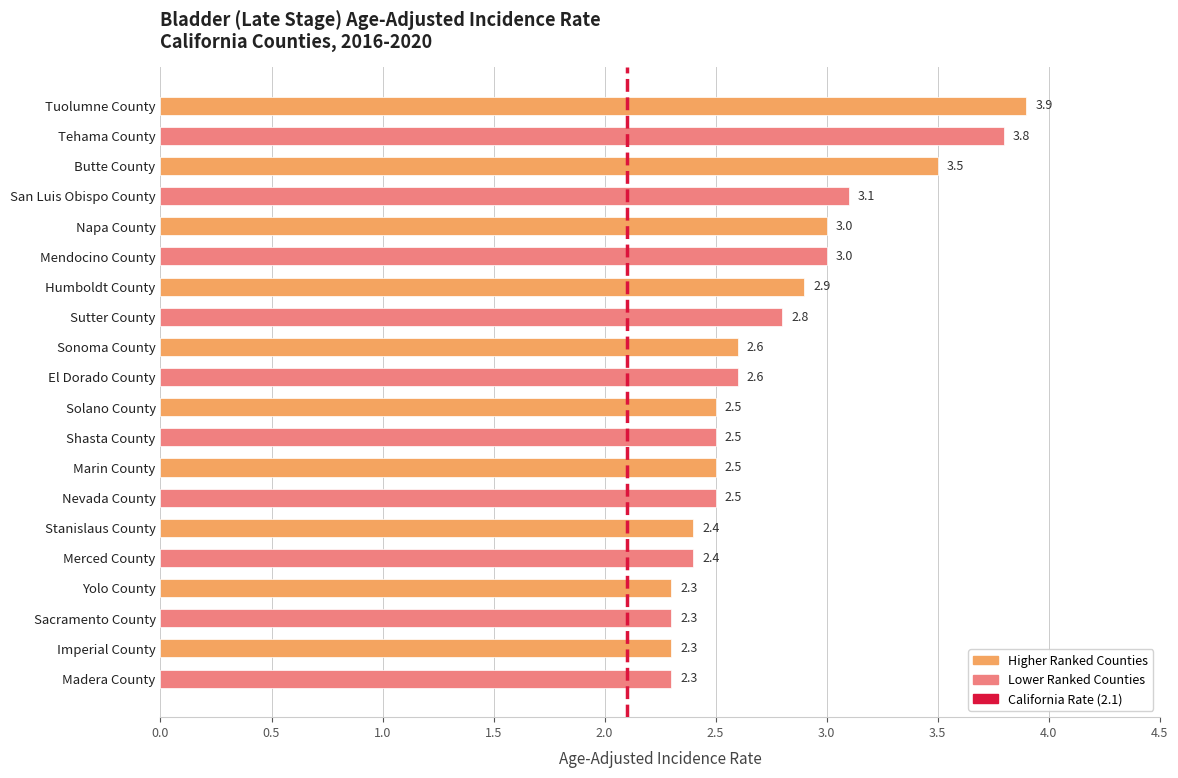

What is the ratio of the value at Napa County to the value at San Luis Obispo County?

1.0